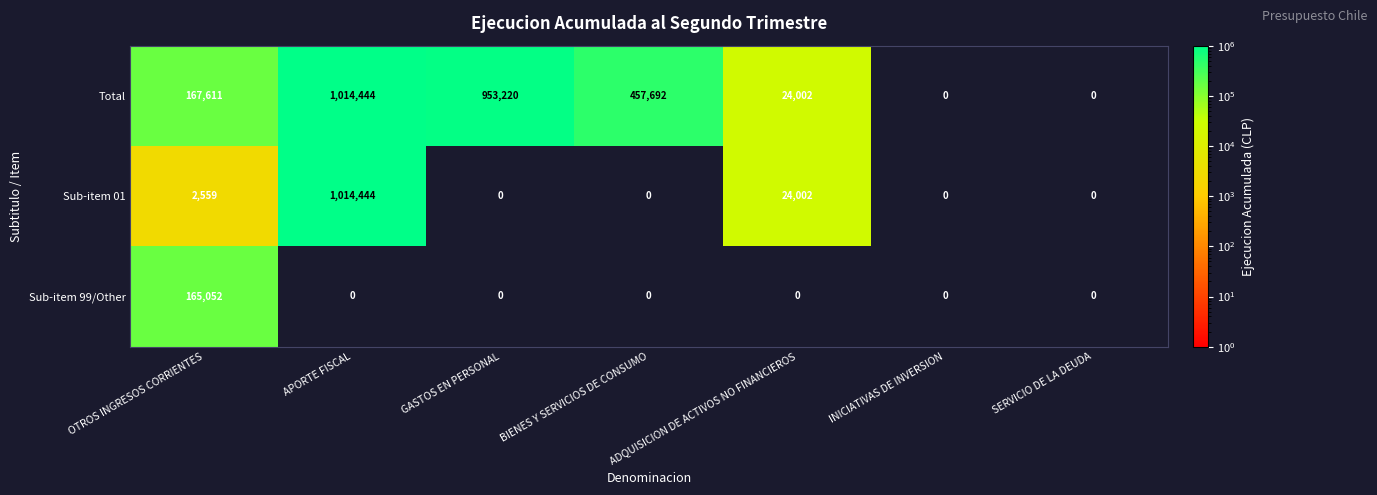

Rank the series by their average value, from highest to lowest.

Total, Sub-item 01, Sub-item 99/Other